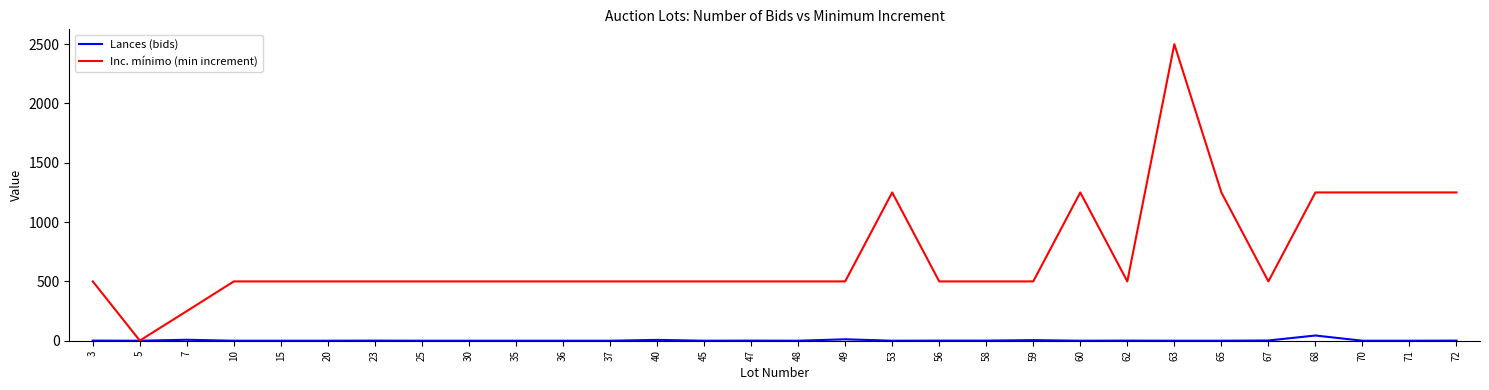

Is this an area chart (filled region under the line)?

No